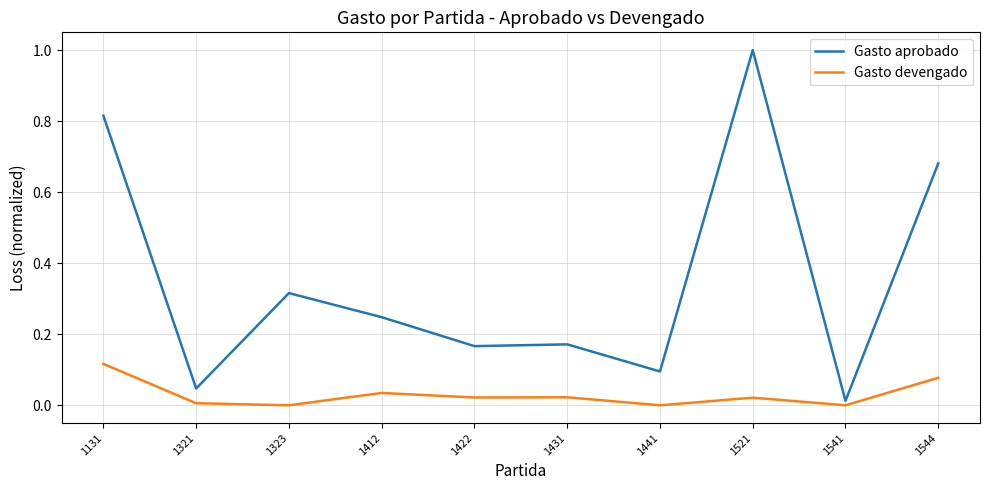

In Gasto aprobado, how many points are higher than both neighbors (excluding endpoints)?

3